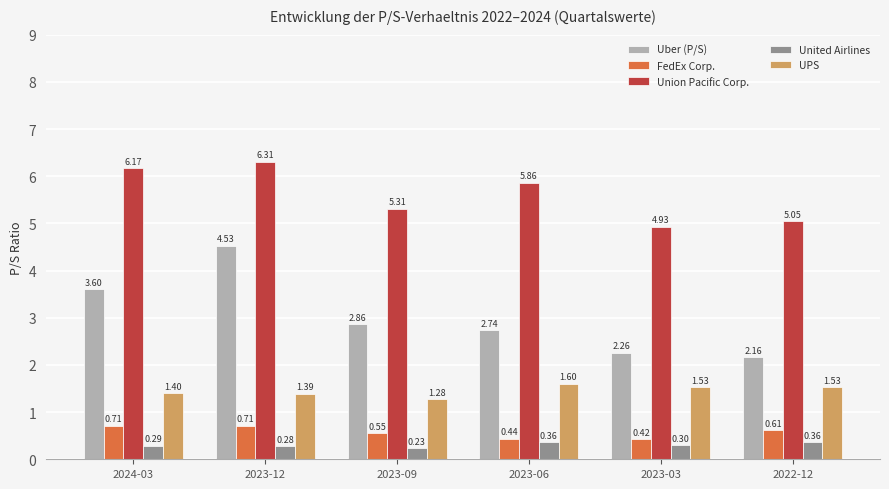

What is the maximum value shown in the chart?

6.3